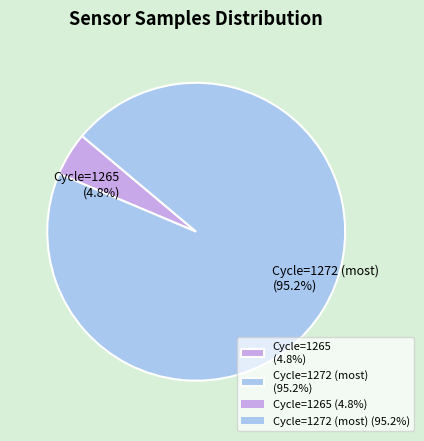

To the nearest percent, what is the average slice percentage?

50%